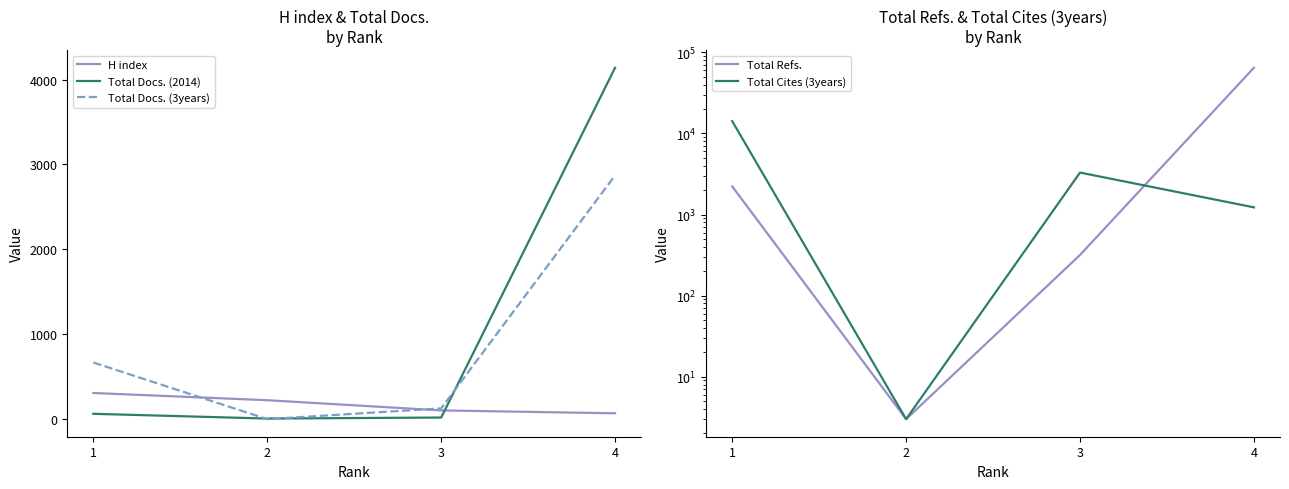

What are all the series names shown in the legend?

H index, Total Docs. (2014), Total Docs. (3years), Total Refs., Total Cites (3years)